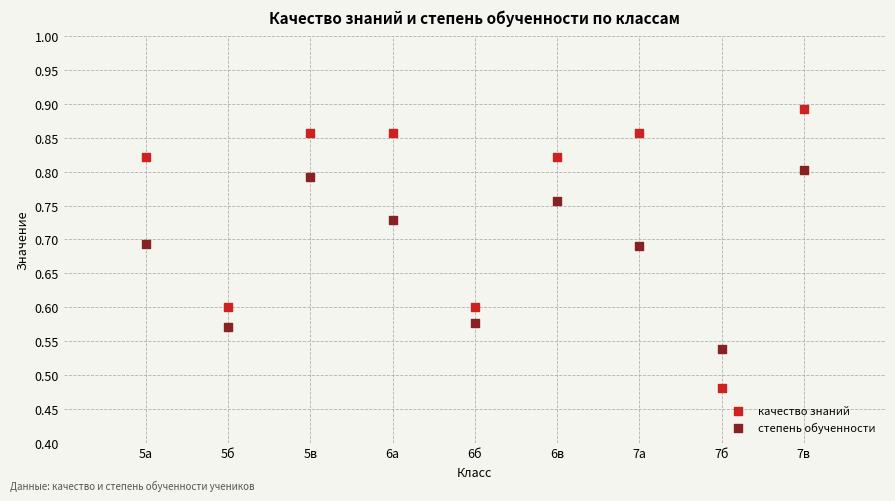

Across all data points, what is the range of X values (max minus min)?

8.0